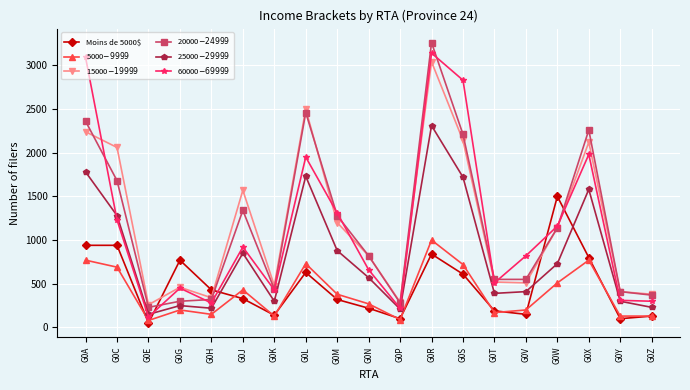

What is the difference between the 5000$-9999$ values at G0J and G0Z?

300